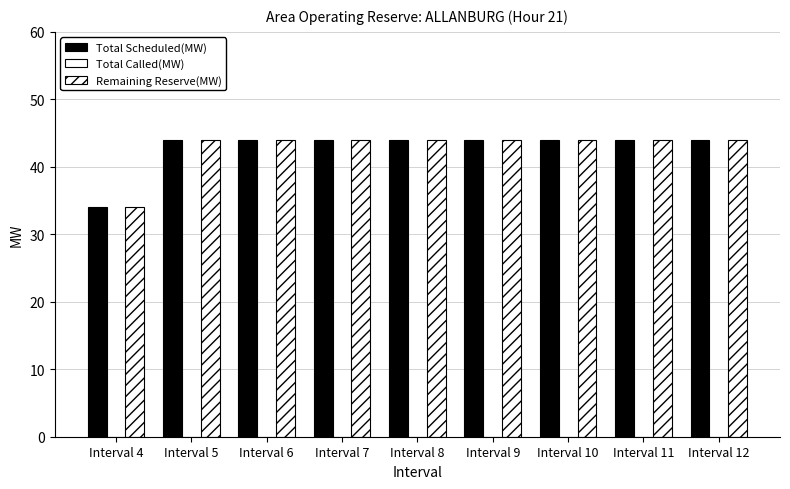

How many data points does each series have?

9